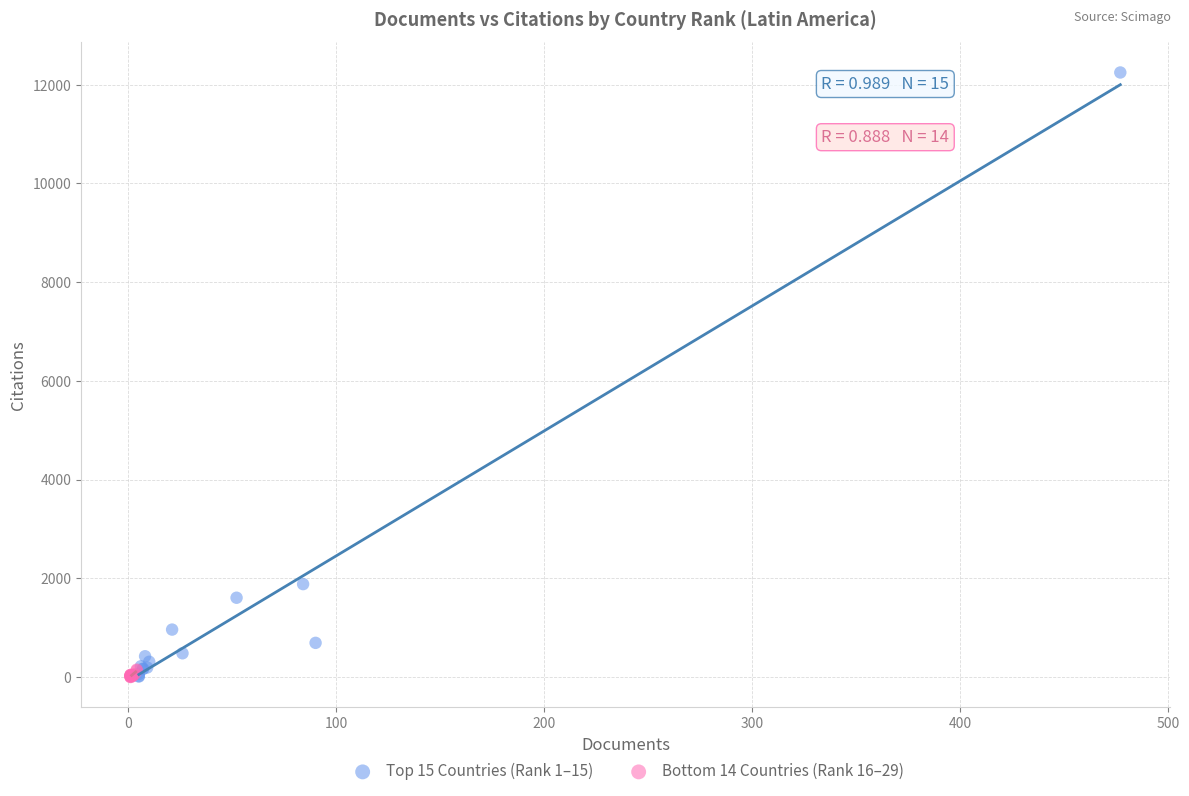

Which series has the largest Y range (max minus min)?

Top 15 Countries (Rank 1–15)